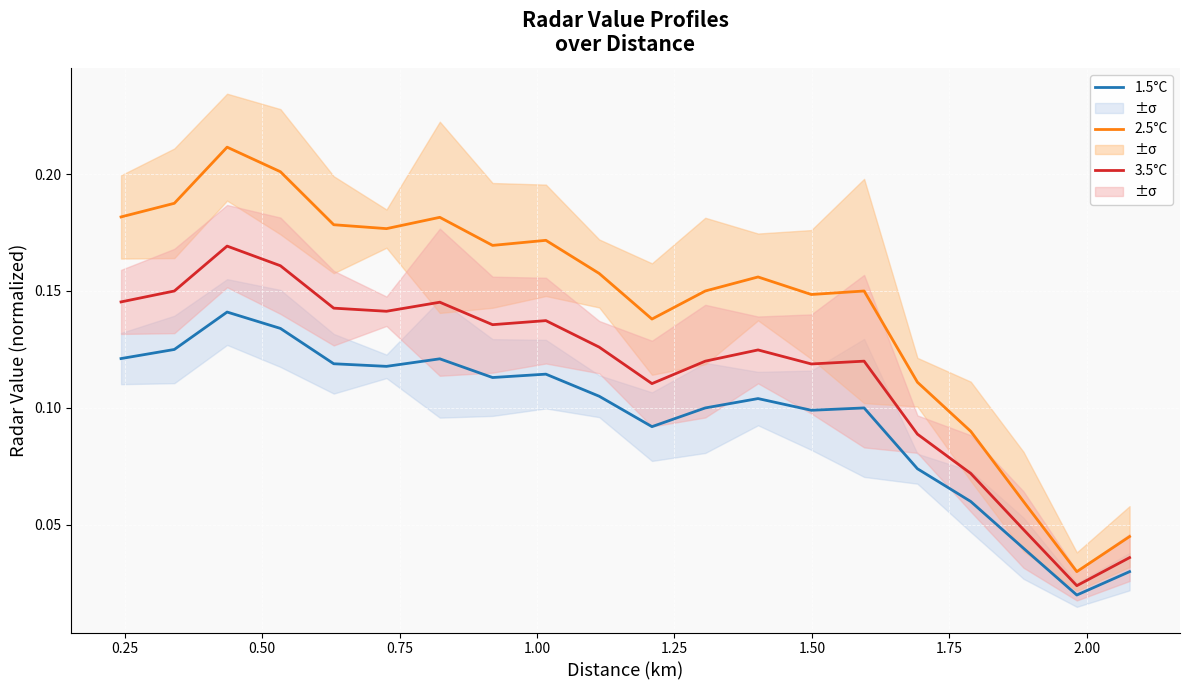

Reading left to right, transcribe all the data shown in this chart.

1.5°C: 0.1	0.1	0.1	0.1	0.1	0.1	0.1	0.1	0.1	0.1	0.1	0.1	0.1	0.1	0.1	0.1	0.1	0.0	0.0	0.0
2.5°C: 0.2	0.2	0.2	0.2	0.2	0.2	0.2	0.2	0.2	0.2	0.1	0.1	0.2	0.1	0.1	0.1	0.1	0.1	0.0	0.0
3.5°C: 0.1	0.1	0.2	0.2	0.1	0.1	0.1	0.1	0.1	0.1	0.1	0.1	0.1	0.1	0.1	0.1	0.1	0.0	0.0	0.0